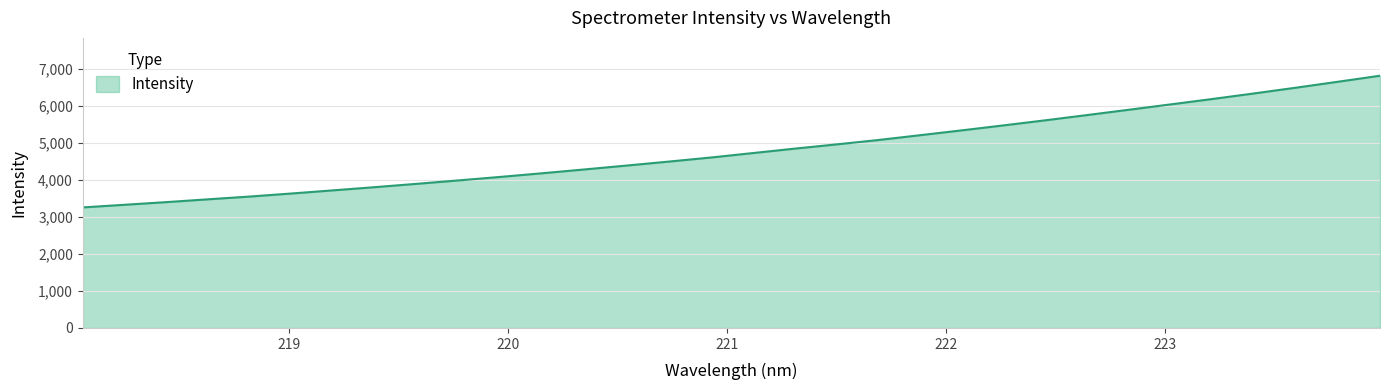

What is the smallest value displayed?

3255.1